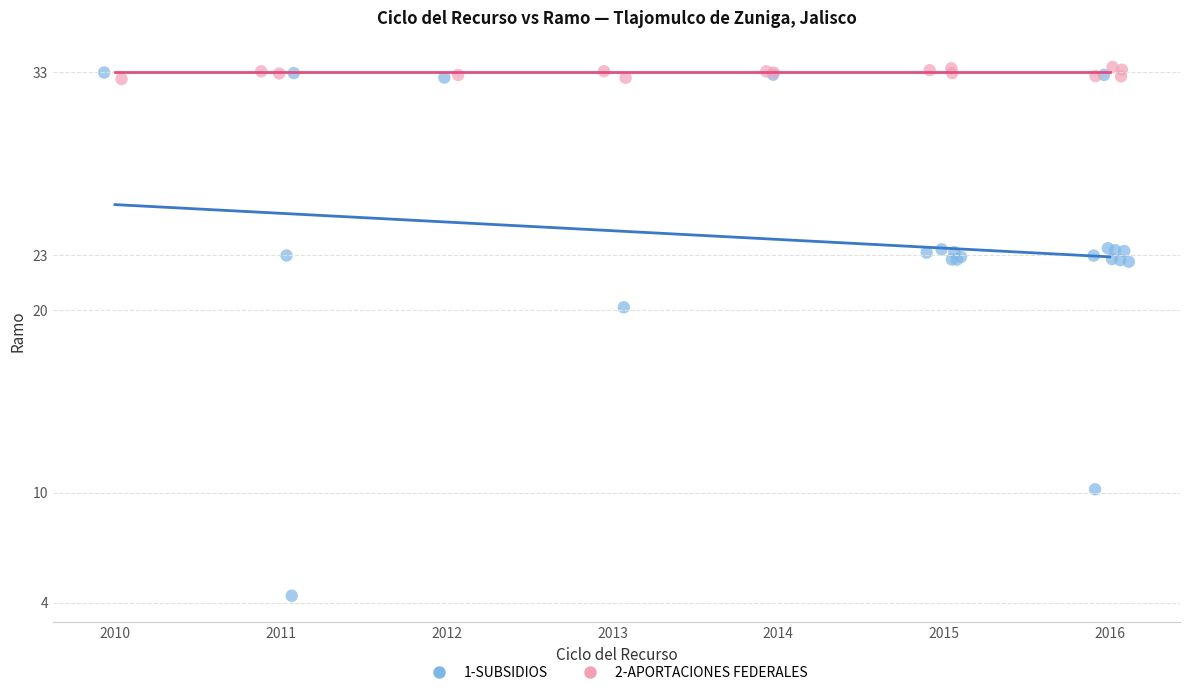

Which series reaches the minimum Y coordinate?

1-SUBSIDIOS